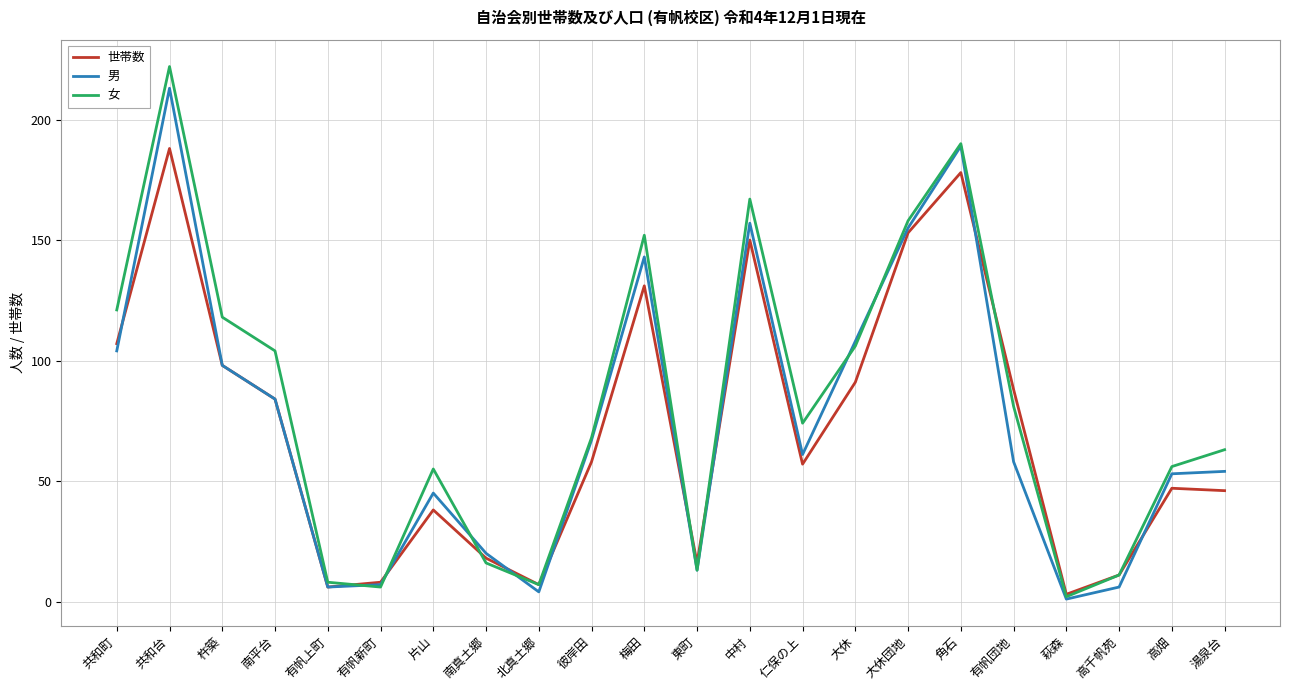

Where do 世帯数 and 男 first cross each other?

共和町 and 共和台